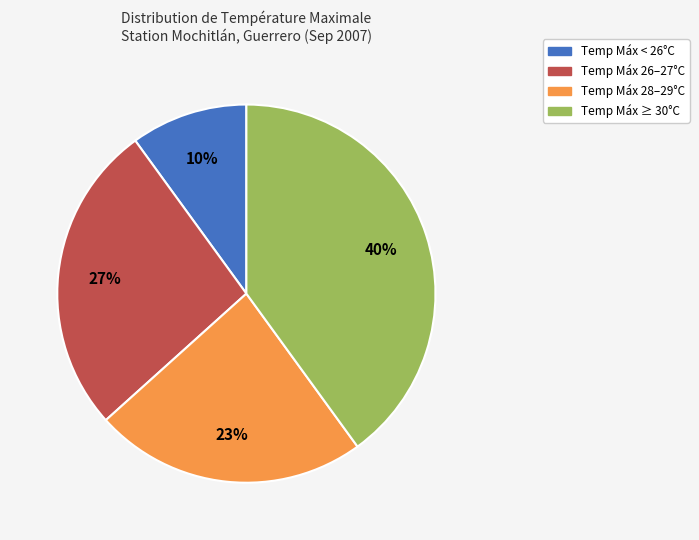

To the nearest percent, what is the difference between the largest and smallest slice percentages?

30%